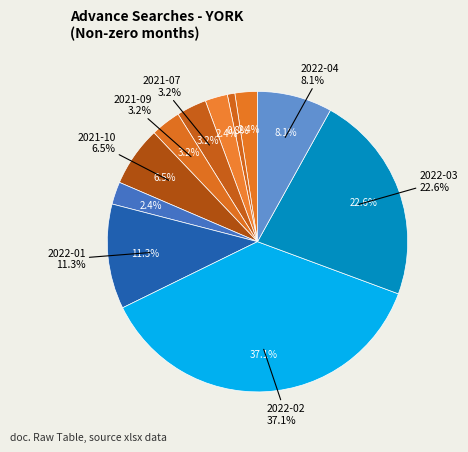

What percentage is the 2022-01 slice, to the nearest percent?

11%